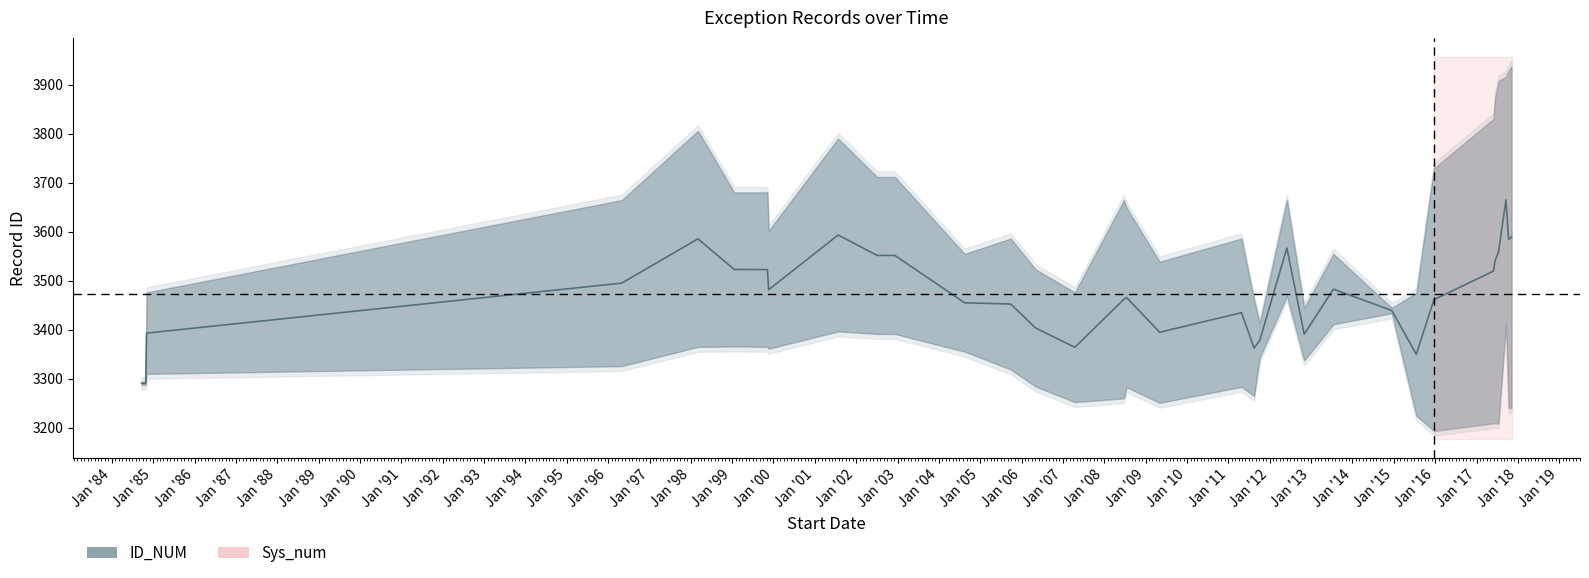

True or false: ID_NUM and Sys_num intersect in this chart.

False